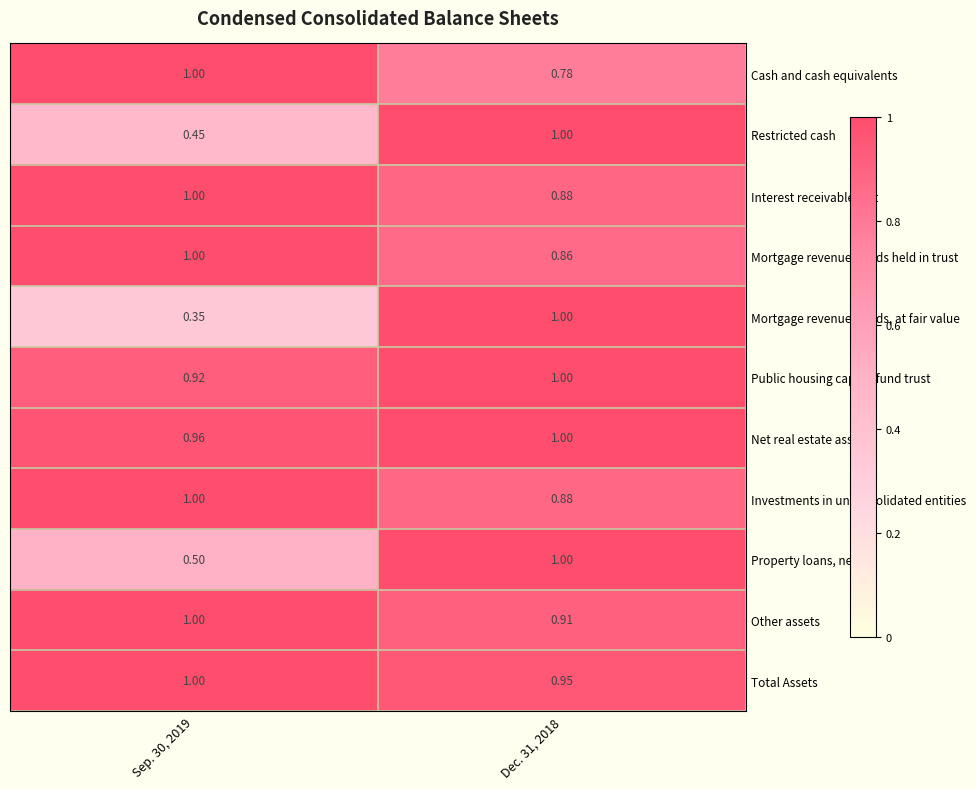

Is the value of Public housing capital fund trust at Dec. 31, 2018 greater than the value of Cash and cash equivalents at Dec. 31, 2018?

Yes